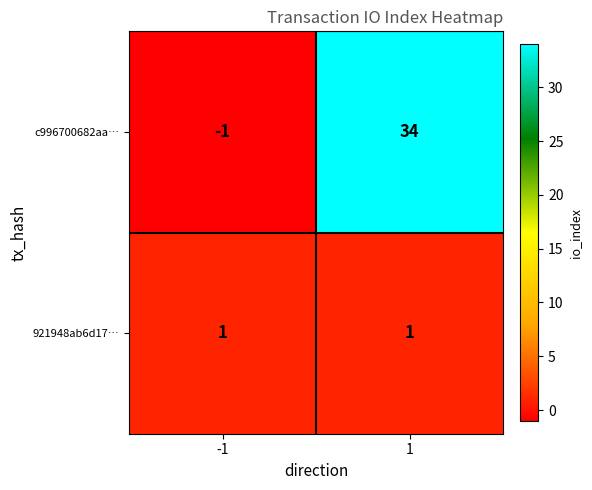

What is the sum of all c996700682aa… values?

33